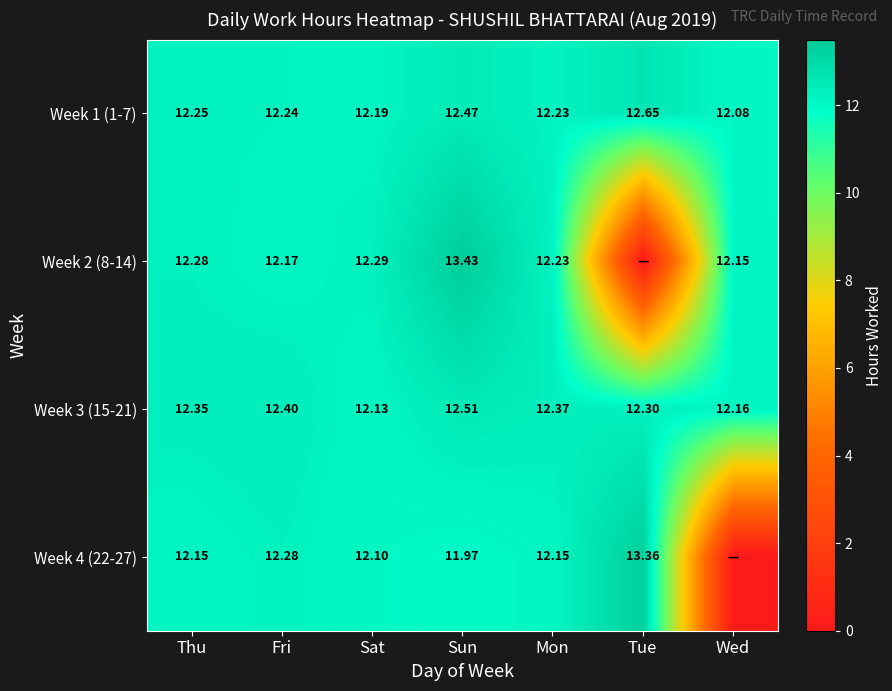

Where is Week 3 (15-21) nearest to the value 12?

Sat